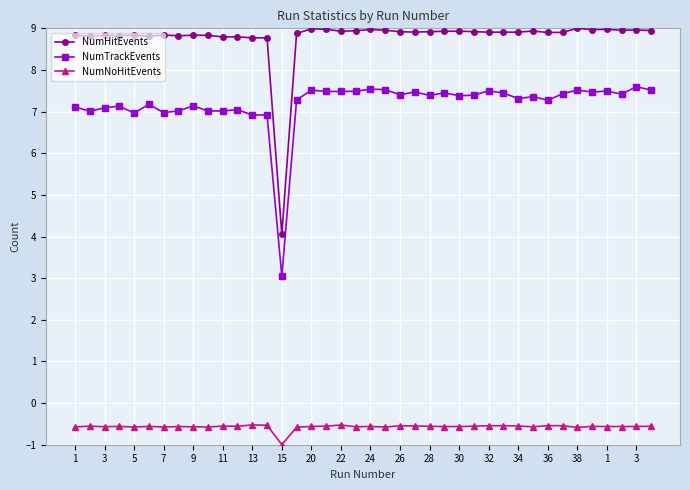

What is the minimum value for NumHitEvents?

4.1